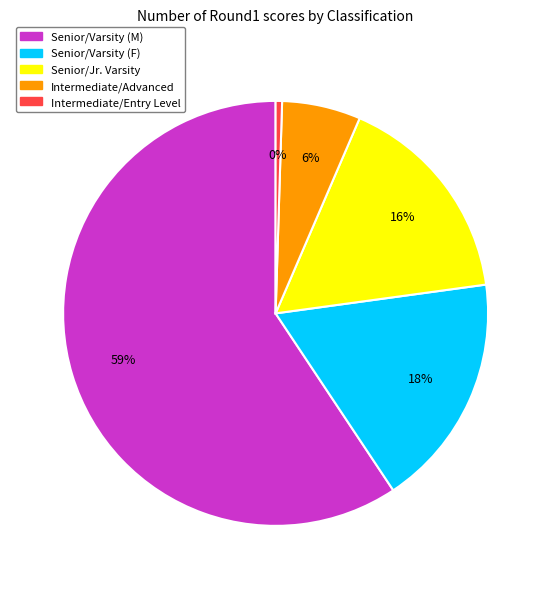

Count the number of slices in the pie.

5